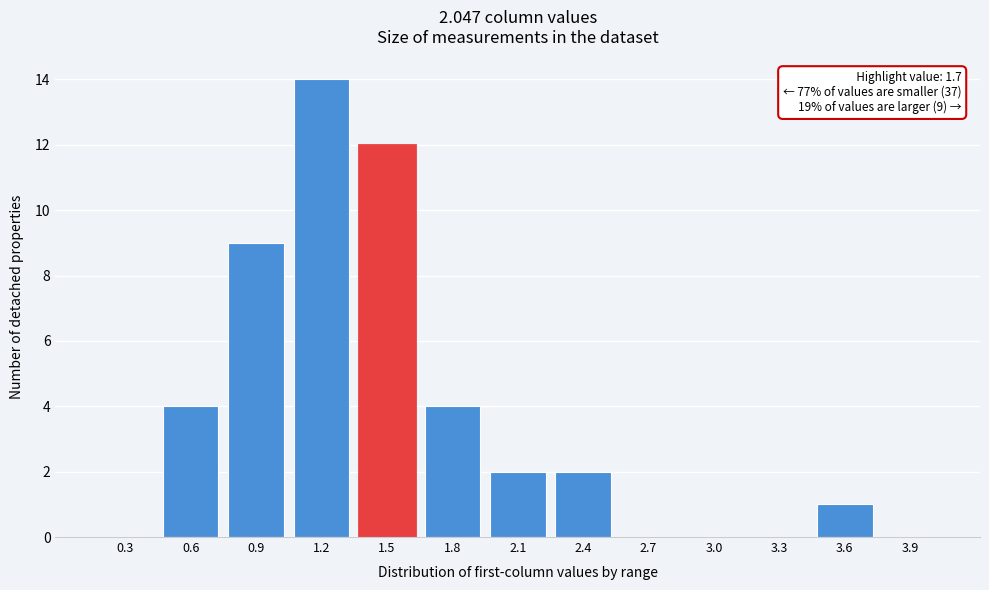

Reading right to left, transcribe all the data shown in this chart.

3.9=0	3.6=1	3.3=0	3.0=0	2.7=0	2.4=2	2.1=2	1.8=4	1.5=12	1.2=14	0.9=9	0.6=4	0.3=0